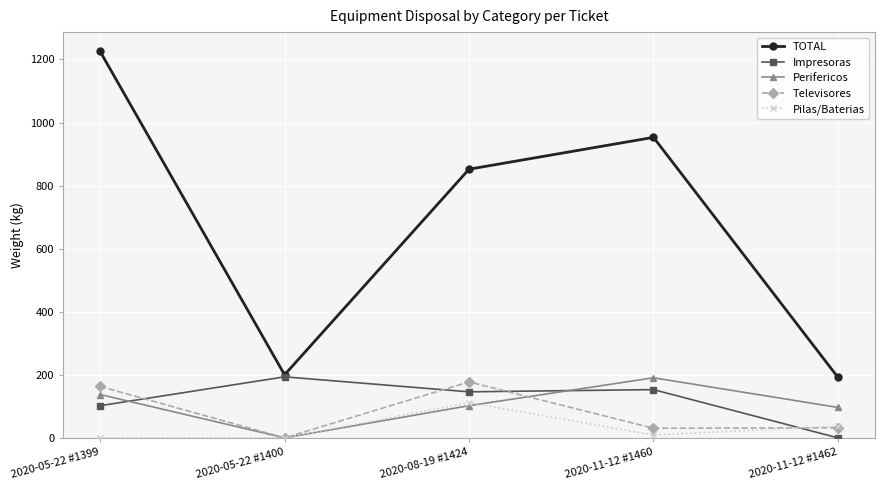

Is the value of Televisores at 2020-05-22 #1399 greater than the value of TOTAL at 2020-05-22 #1399?

No